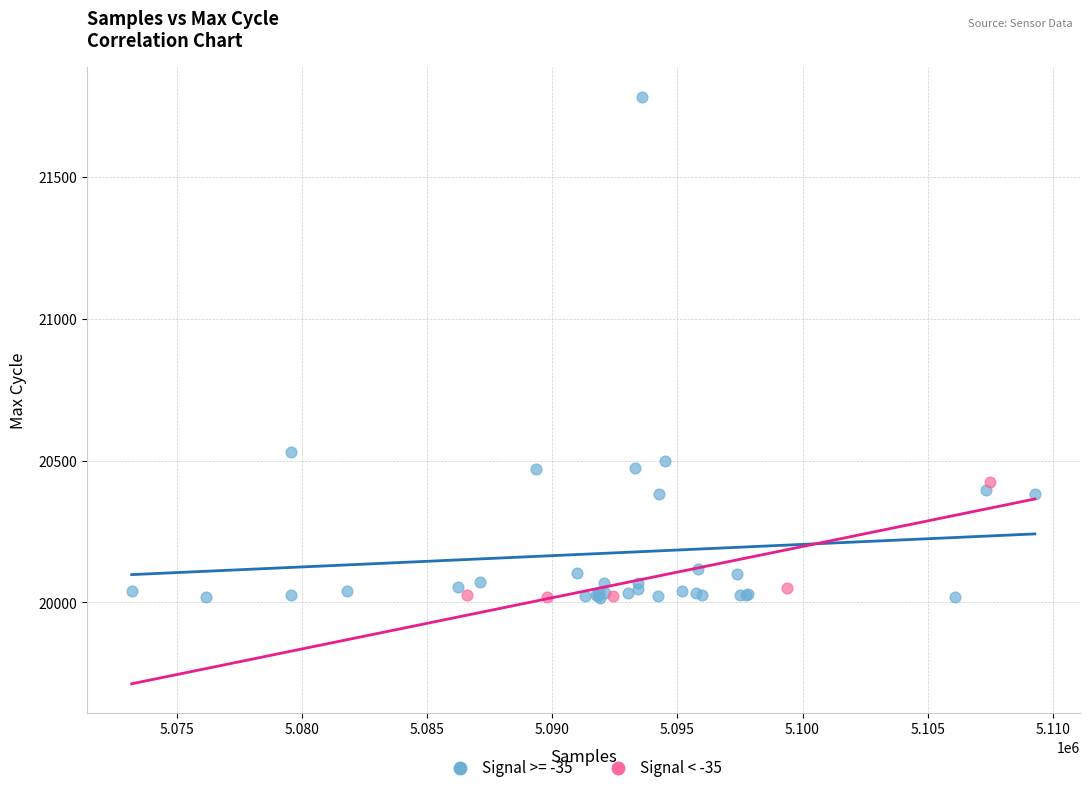

Which series reaches the maximum Y coordinate?

Signal >= -35